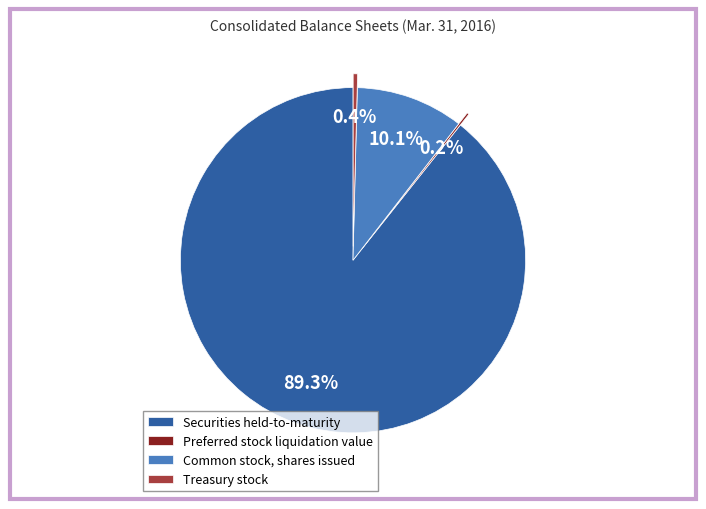

Which slice is the largest?

Securities held-to-maturity